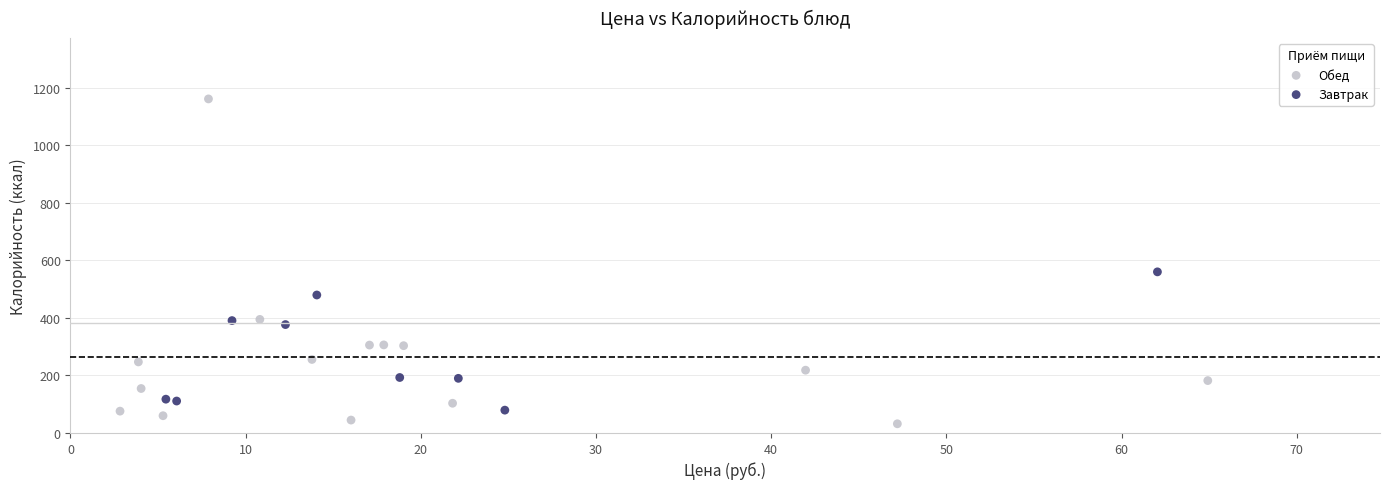

Which series has the widest spread of Y values?

Обед